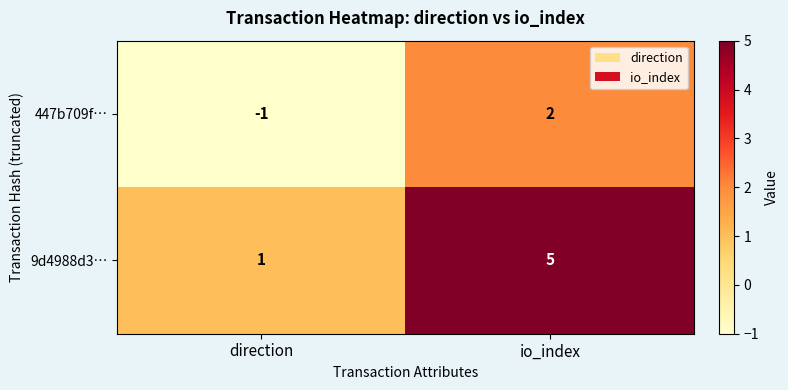

True or false: 9d4988d3… has a value of 2 at direction.

False